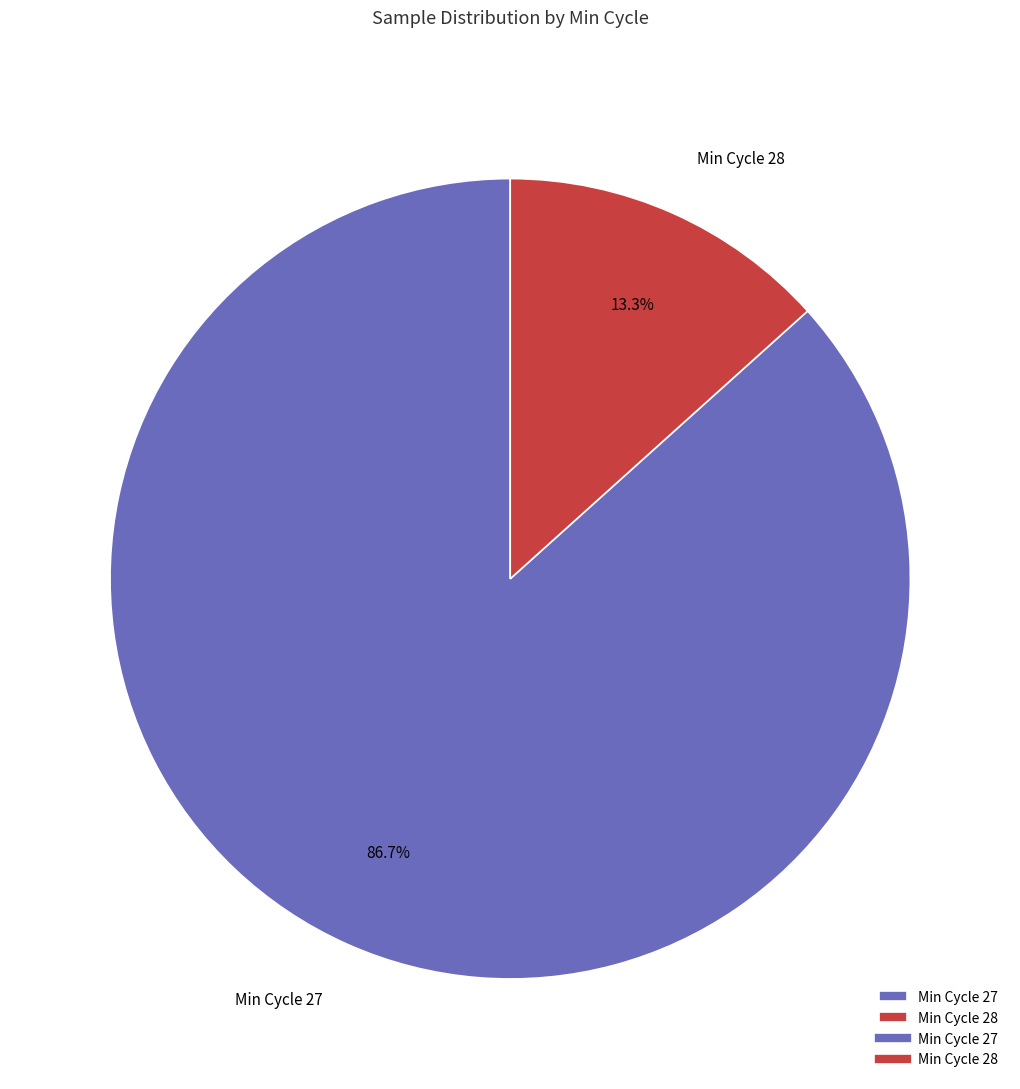

What percentage is NOT represented by Min Cycle 28?

86.7%